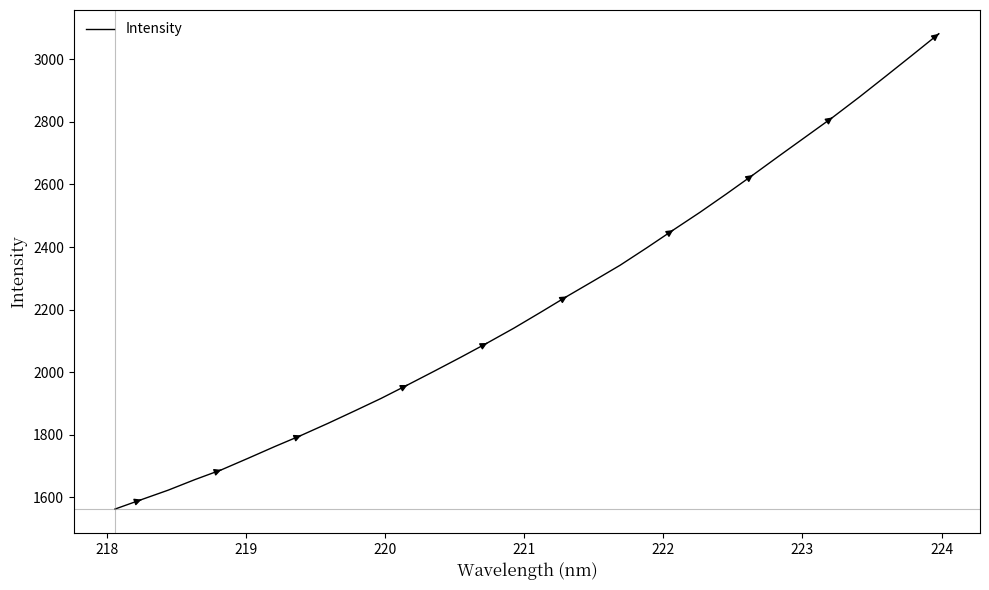

What is the difference between the maximum and minimum values?

1518.4